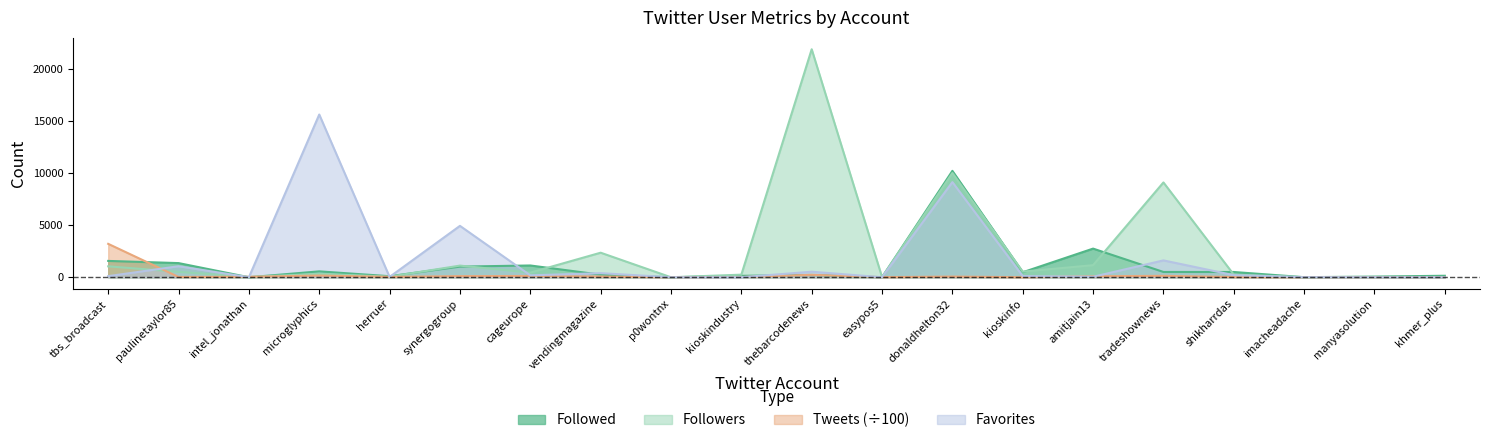

Is it true that Favorites equals 65.5 at amitjain13?

False